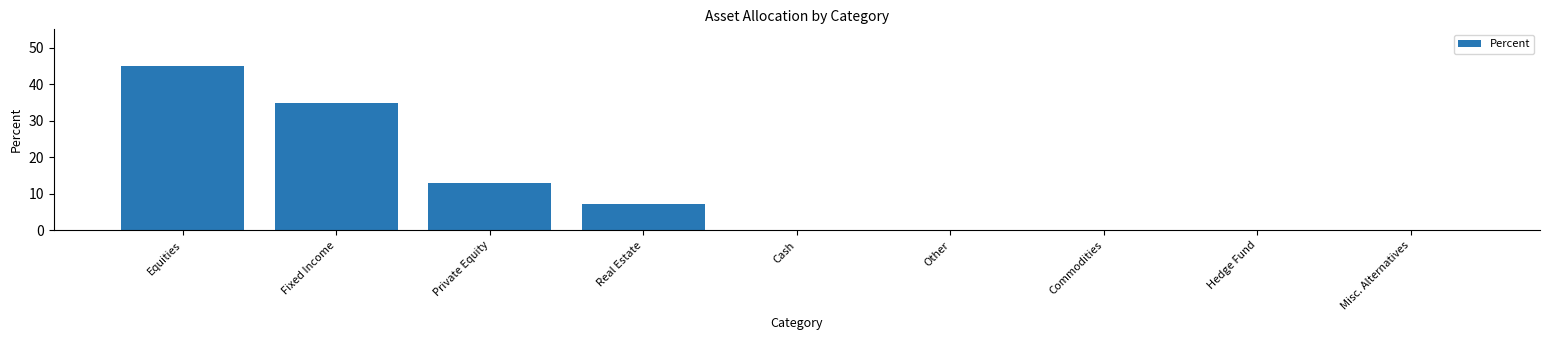

True or false: the data shows 2.9 at Real Estate.

False